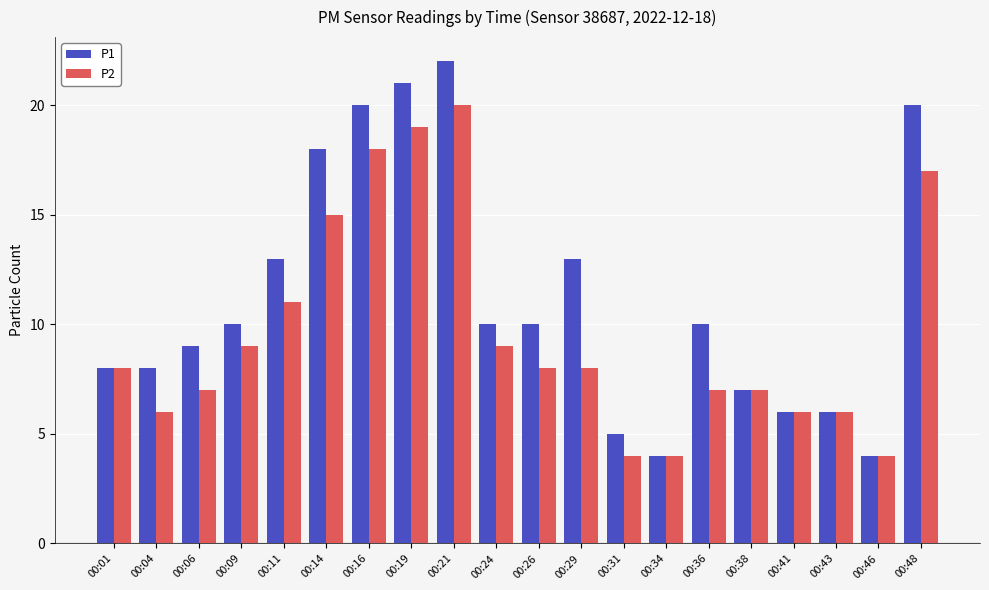

What is the difference between the second highest and minimum values in the P1 series?

17